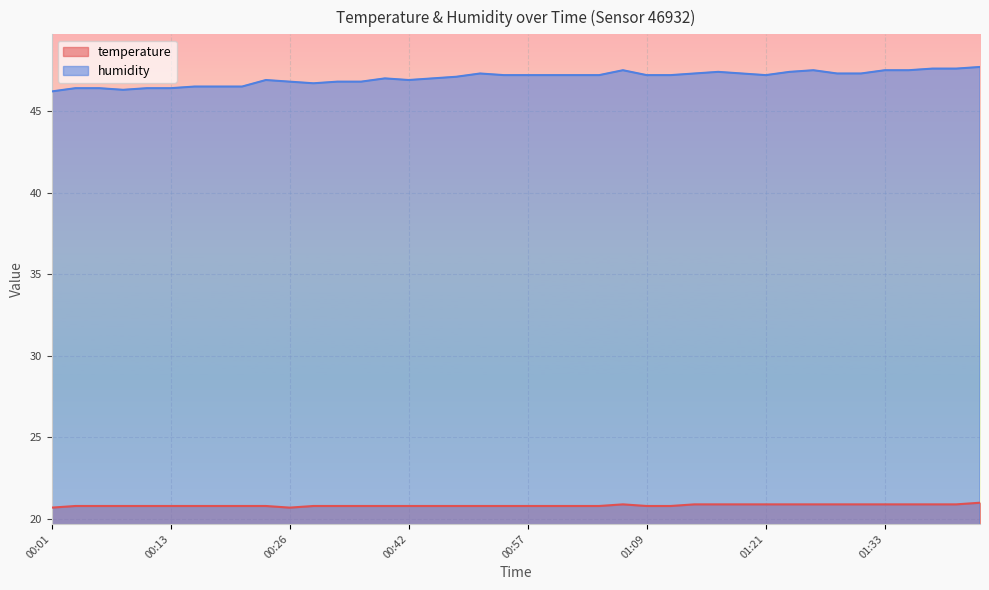

Reading left to right, list all the values displayed in this chart.

temperature: 00:01=20.7	00:03=20.8	00:06=20.8	00:08=20.8	00:11=20.8	00:13=20.8	00:16=20.8	00:18=20.8	00:21=20.8	00:24=20.8	00:26=20.7	00:29=20.8	00:34=20.8	00:37=20.8	00:39=20.8	00:42=20.8	00:44=20.8	00:47=20.8	00:52=20.8	00:54=20.8	00:57=20.8	00:59=20.8	01:02=20.8	01:04=20.8	01:07=20.9	01:09=20.8	01:12=20.8	01:14=20.9	01:16=20.9	01:19=20.9	01:21=20.9	01:24=20.9	01:26=20.9	01:29=20.9	01:31=20.9	01:33=20.9	01:36=20.9	01:38=20.9	01:41=20.9	01:43=21.0
humidity: 00:01=46.2	00:03=46.4	00:06=46.4	00:08=46.3	00:11=46.4	00:13=46.4	00:16=46.5	00:18=46.5	00:21=46.5	00:24=46.9	00:26=46.8	00:29=46.7	00:34=46.8	00:37=46.8	00:39=47.0	00:42=46.9	00:44=47.0	00:47=47.1	00:52=47.3	00:54=47.2	00:57=47.2	00:59=47.2	01:02=47.2	01:04=47.2	01:07=47.5	01:09=47.2	01:12=47.2	01:14=47.3	01:16=47.4	01:19=47.3	01:21=47.2	01:24=47.4	01:26=47.5	01:29=47.3	01:31=47.3	01:33=47.5	01:36=47.5	01:38=47.6	01:41=47.6	01:43=47.7